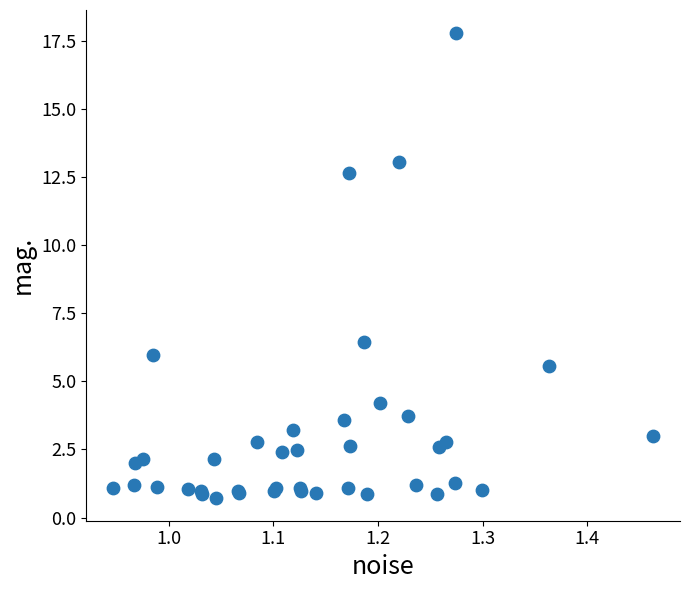

What Y value in the scatter plot is closest to 9?

6.4